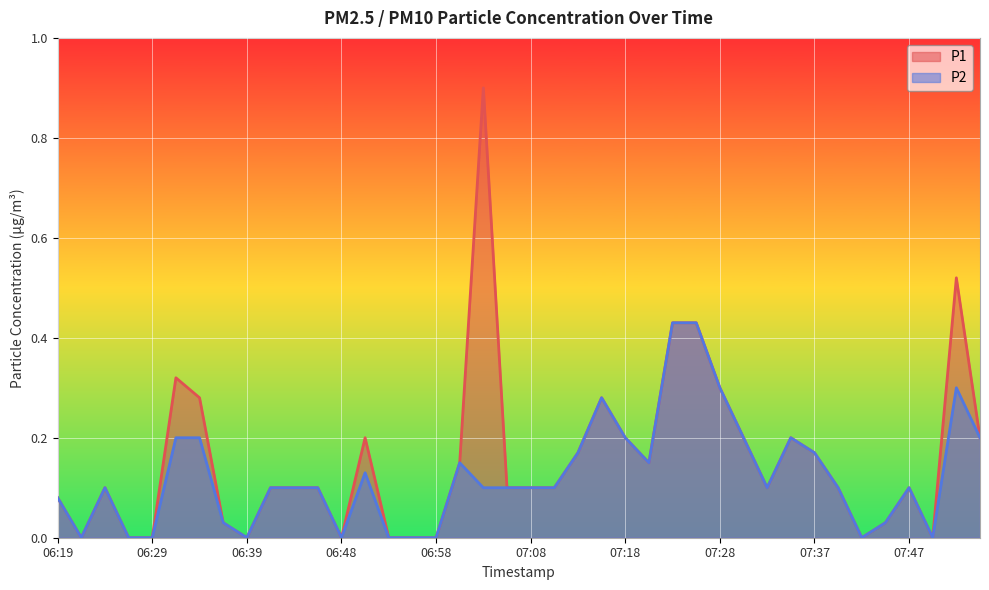

Reading right to left, list all the values displayed in this chart.

P1: 07:55=0.2	07:52=0.5	07:50=0.0	07:47=0.1	07:45=0.0	07:42=0.0	07:40=0.1	07:37=0.2	07:35=0.2	07:33=0.1	07:30=0.2	07:28=0.3	07:25=0.4	07:23=0.4	07:20=0.1	07:18=0.2	07:15=0.3	07:13=0.2	07:11=0.1	07:08=0.1	07:06=0.1	07:03=0.9	07:01=0.1	06:58=0.0	06:56=0.0	06:53=0.0	06:51=0.2	06:48=0.0	06:46=0.1	06:44=0.1	06:41=0.1	06:39=0.0	06:36=0.0	06:34=0.3	06:31=0.3	06:29=0.0	06:26=0.0	06:24=0.1	06:21=0.0	06:19=0.1
P2: 07:55=0.2	07:52=0.3	07:50=0.0	07:47=0.1	07:45=0.0	07:42=0.0	07:40=0.1	07:37=0.2	07:35=0.2	07:33=0.1	07:30=0.2	07:28=0.3	07:25=0.4	07:23=0.4	07:20=0.1	07:18=0.2	07:15=0.3	07:13=0.2	07:11=0.1	07:08=0.1	07:06=0.1	07:03=0.1	07:01=0.1	06:58=0.0	06:56=0.0	06:53=0.0	06:51=0.1	06:48=0.0	06:46=0.1	06:44=0.1	06:41=0.1	06:39=0.0	06:36=0.0	06:34=0.2	06:31=0.2	06:29=0.0	06:26=0.0	06:24=0.1	06:21=0.0	06:19=0.1